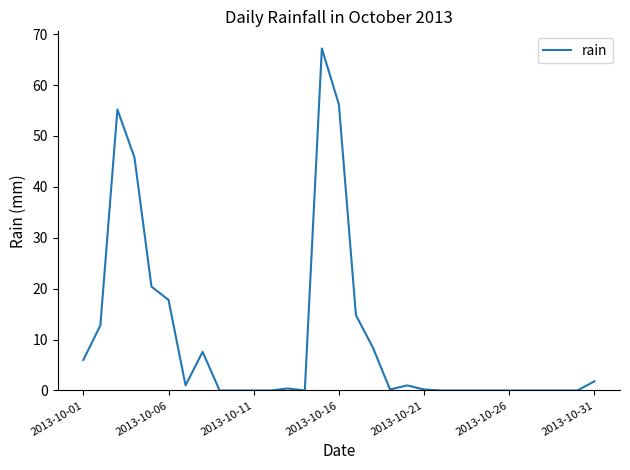

What is the greatest value displayed?

67.2